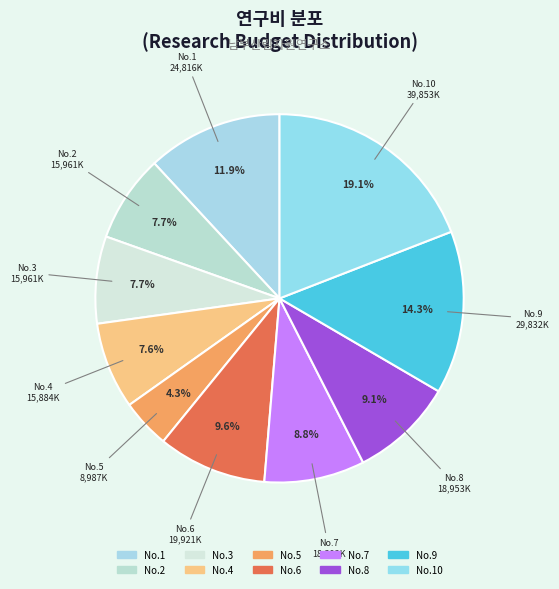

How many slices are in this pie chart?

10